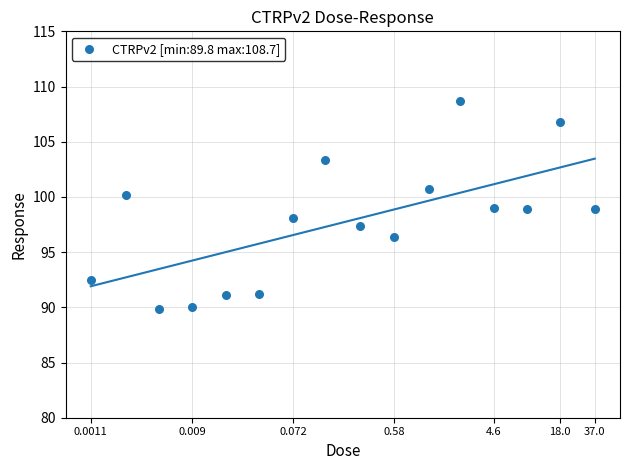

What is the range of X values (max minus min)?

4.5